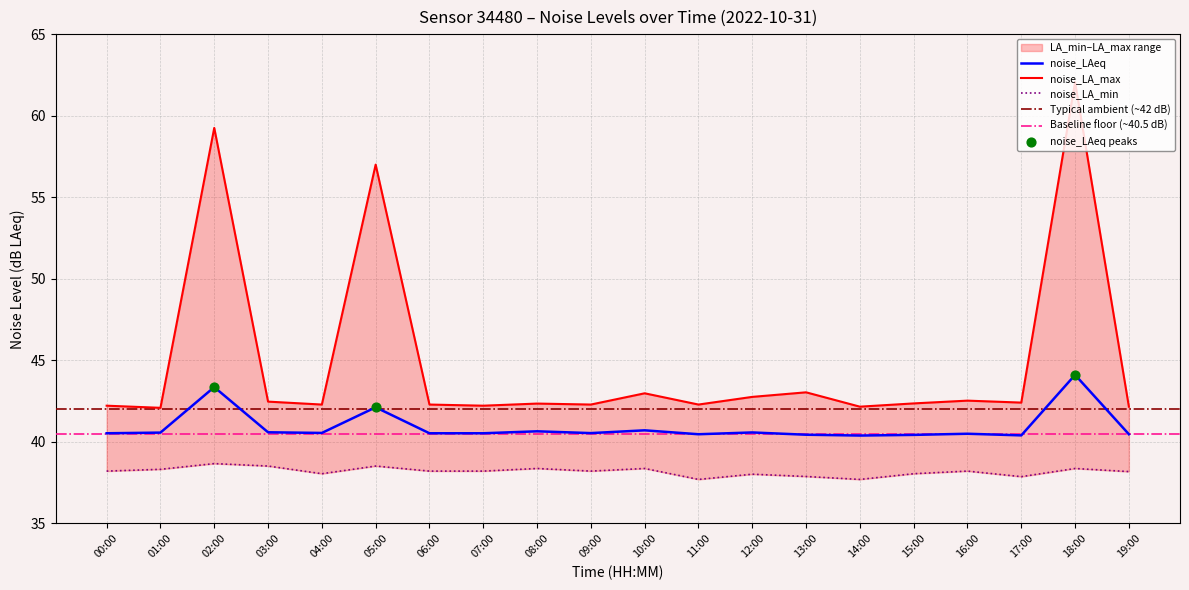

At how many categories does at least one series exceed 41?

20